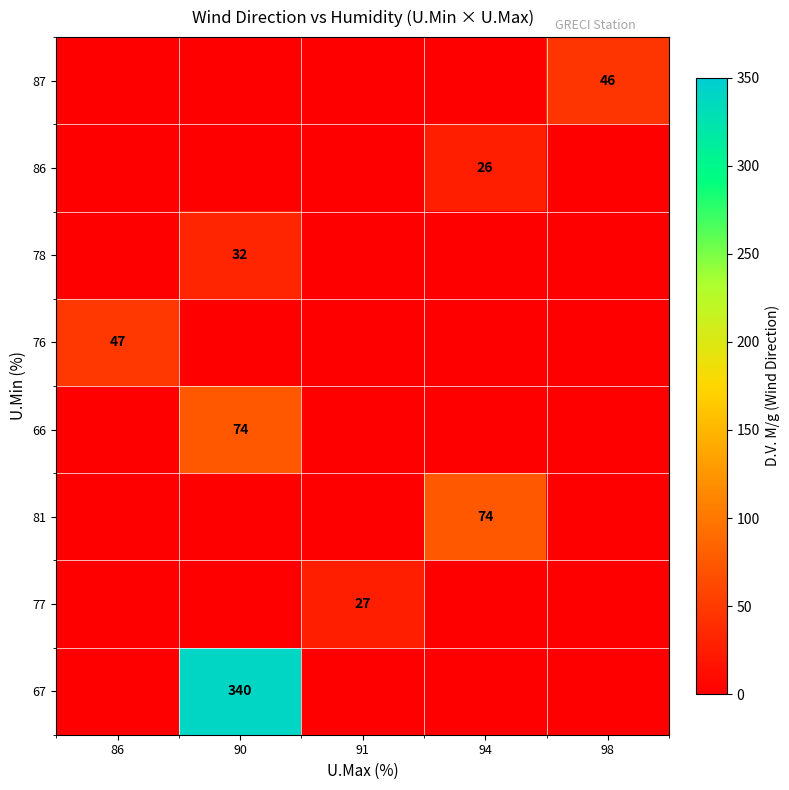

The value of 81 at 94 is 74. True or false?

True